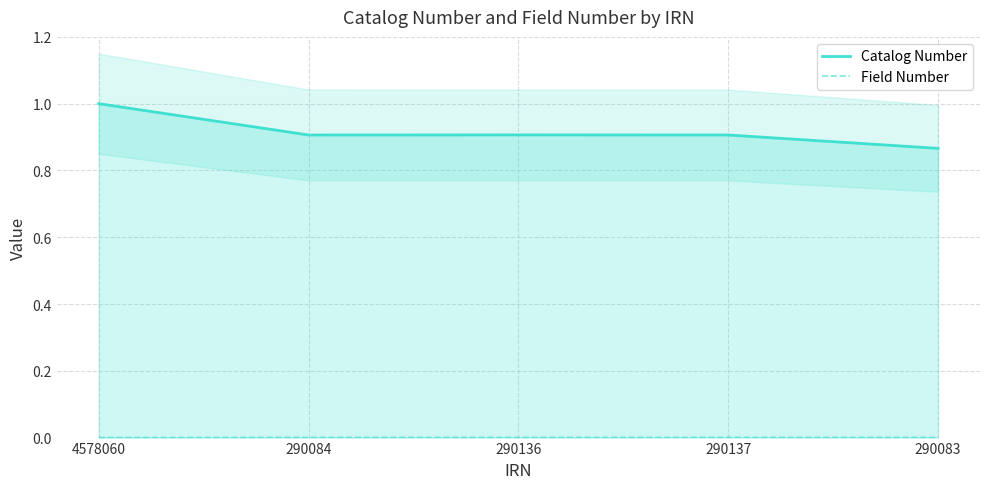

What is the label of the 4th point from the left?

290137